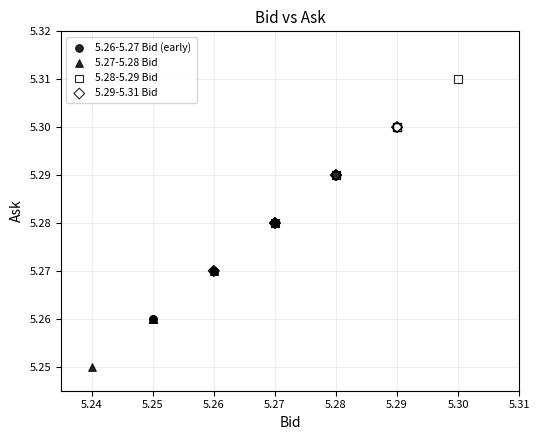

Which series reaches the minimum Y coordinate?

5.27-5.28 Bid